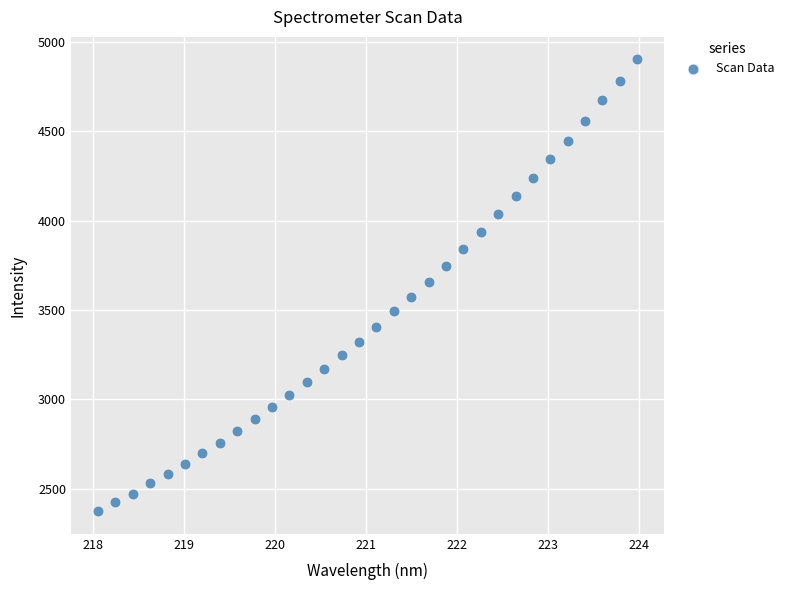

What is the range of X values (max minus min)?

5.9